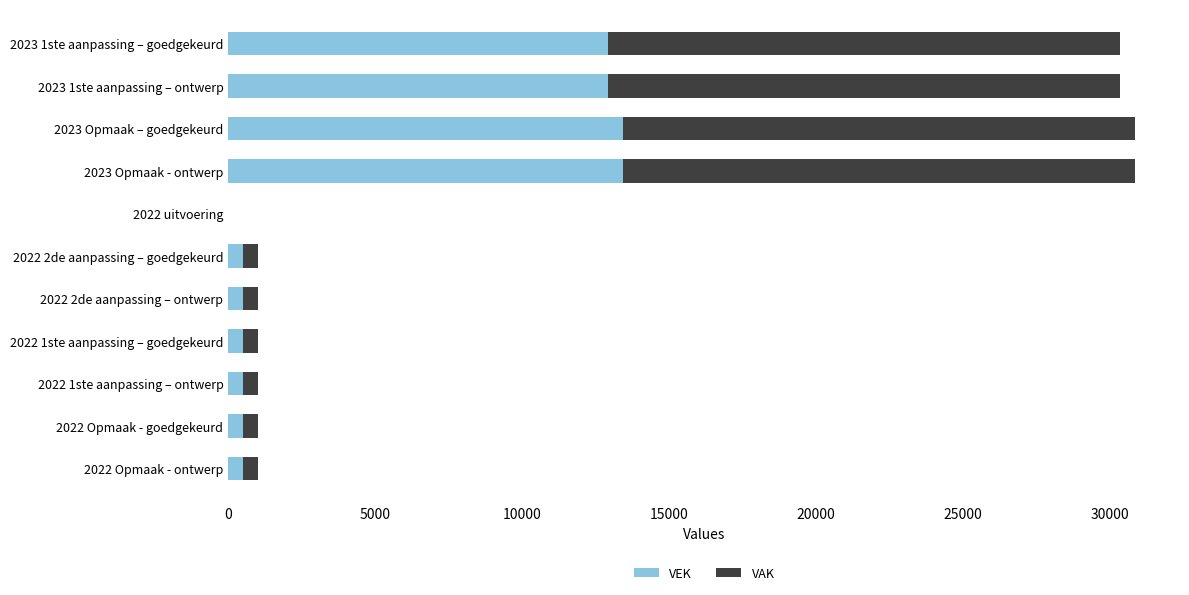

The VEK series shows 500 at 2022 Opmaak - goedgekeurd. True or false?

True